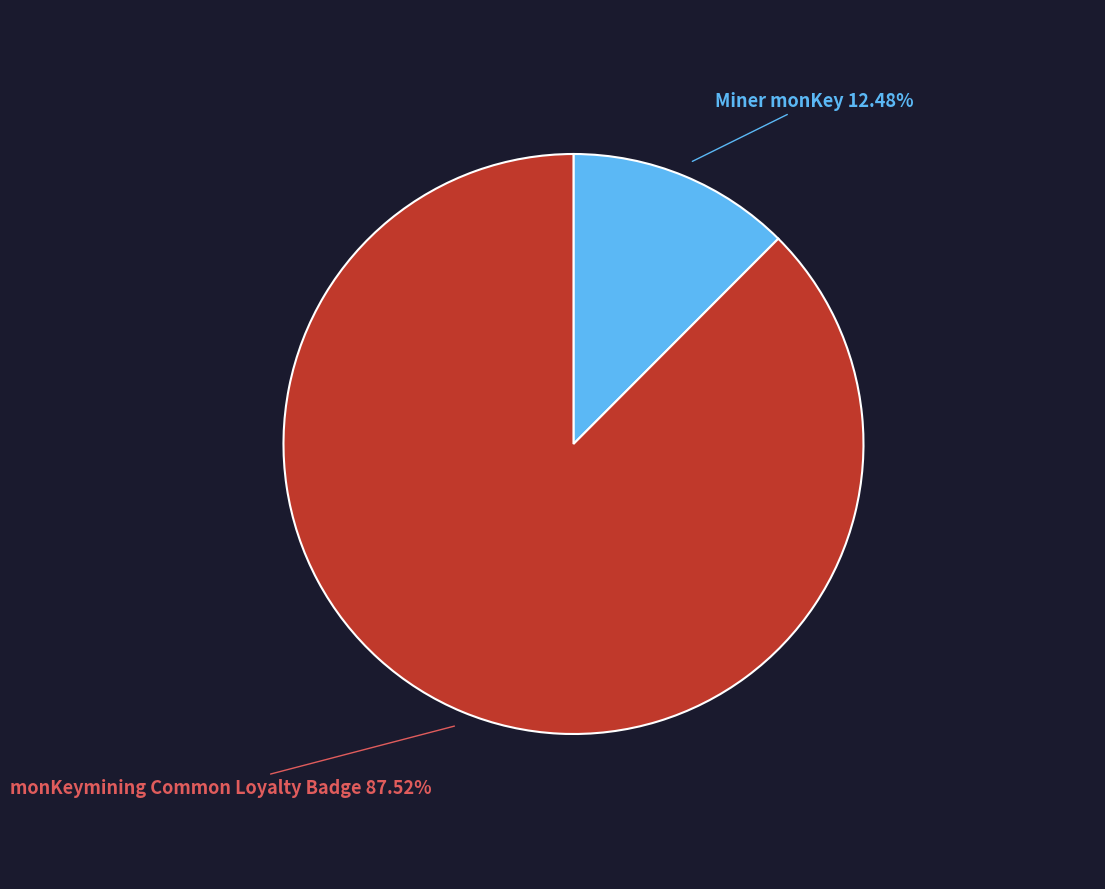

Does any single category account for the majority?

Yes